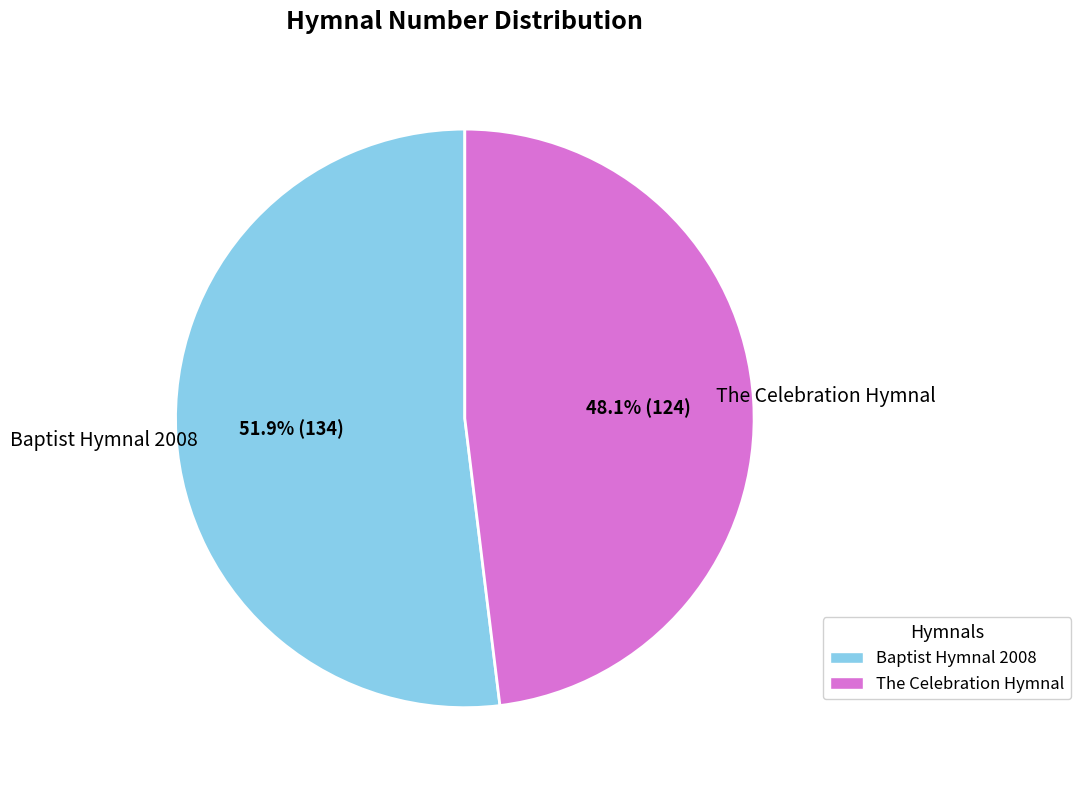

To the nearest percent, what is the average slice percentage?

50%